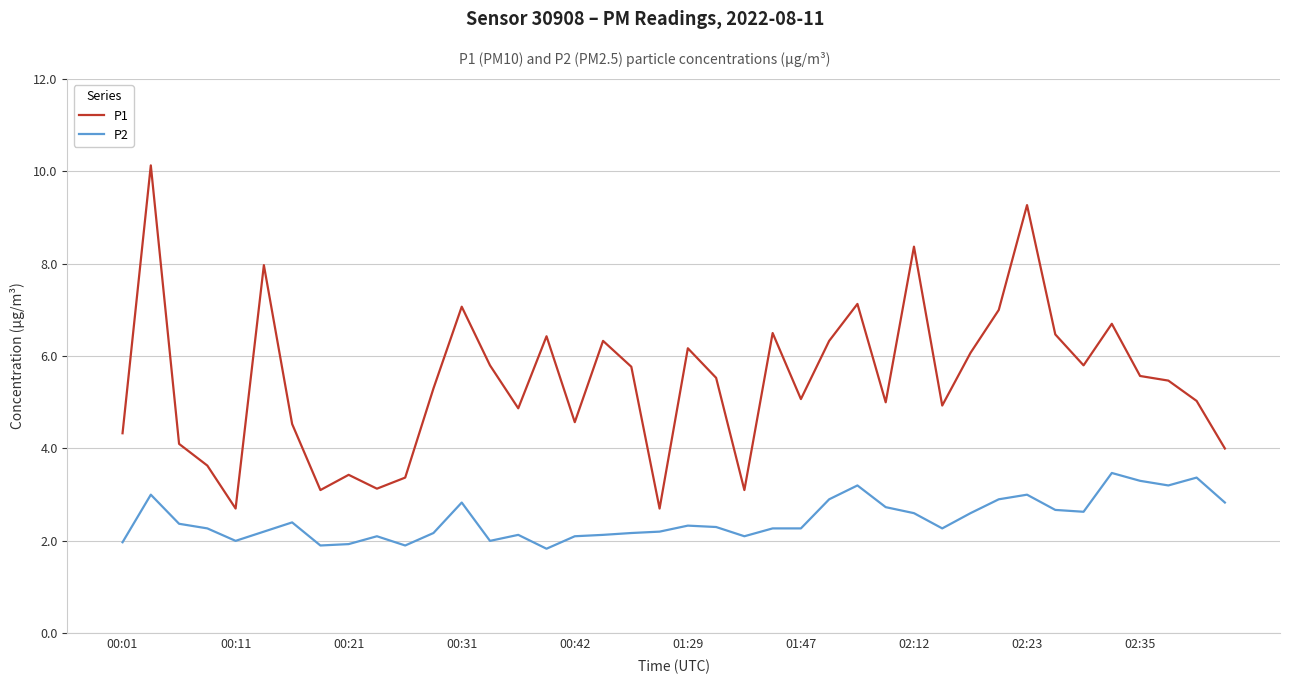

Which series has the largest total across all categories?

P1